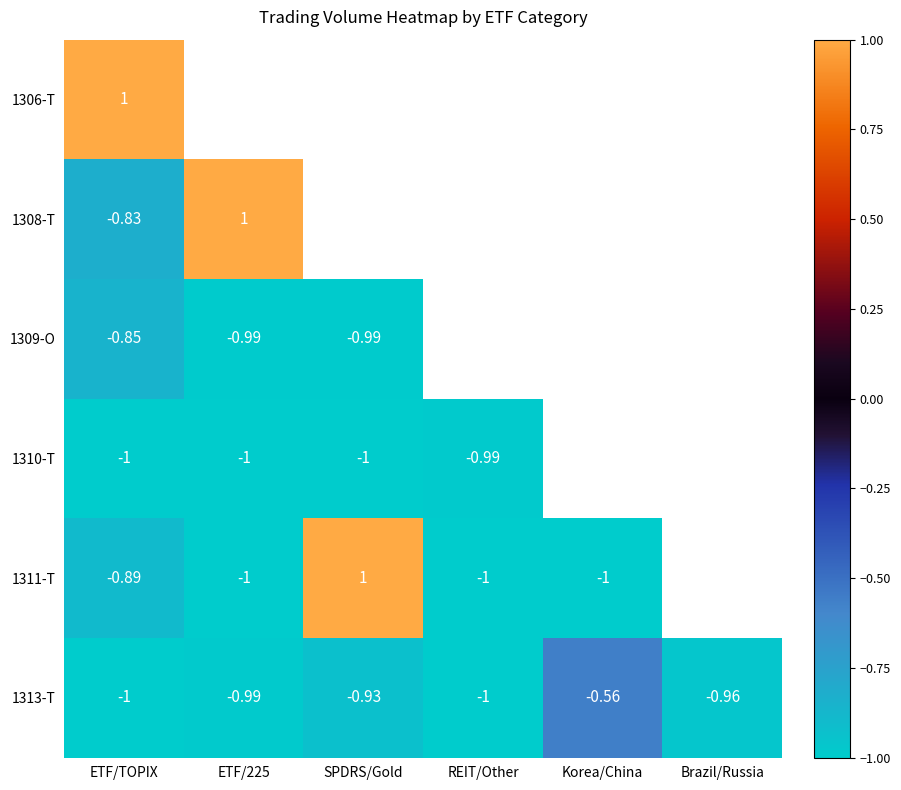

At which category is the sum across all series the highest?

ETF/TOPIX